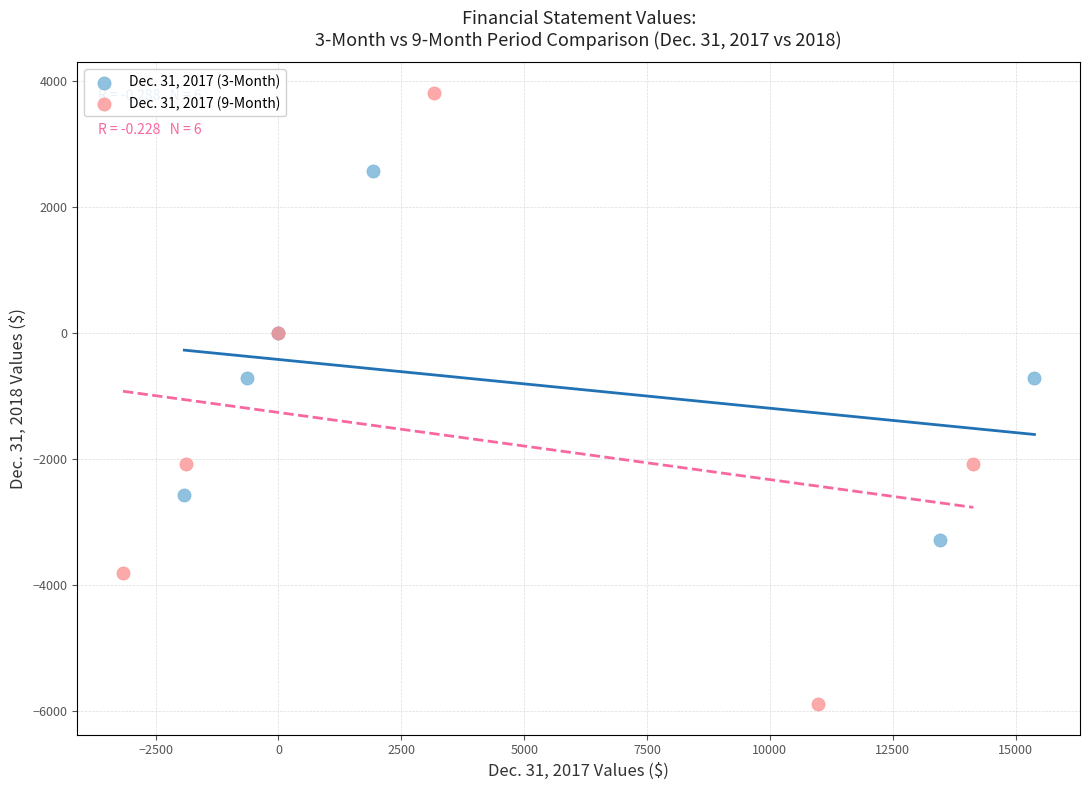

What are all the series names shown in the legend?

Dec. 31, 2017 (3-Month), Dec. 31, 2017 (9-Month)